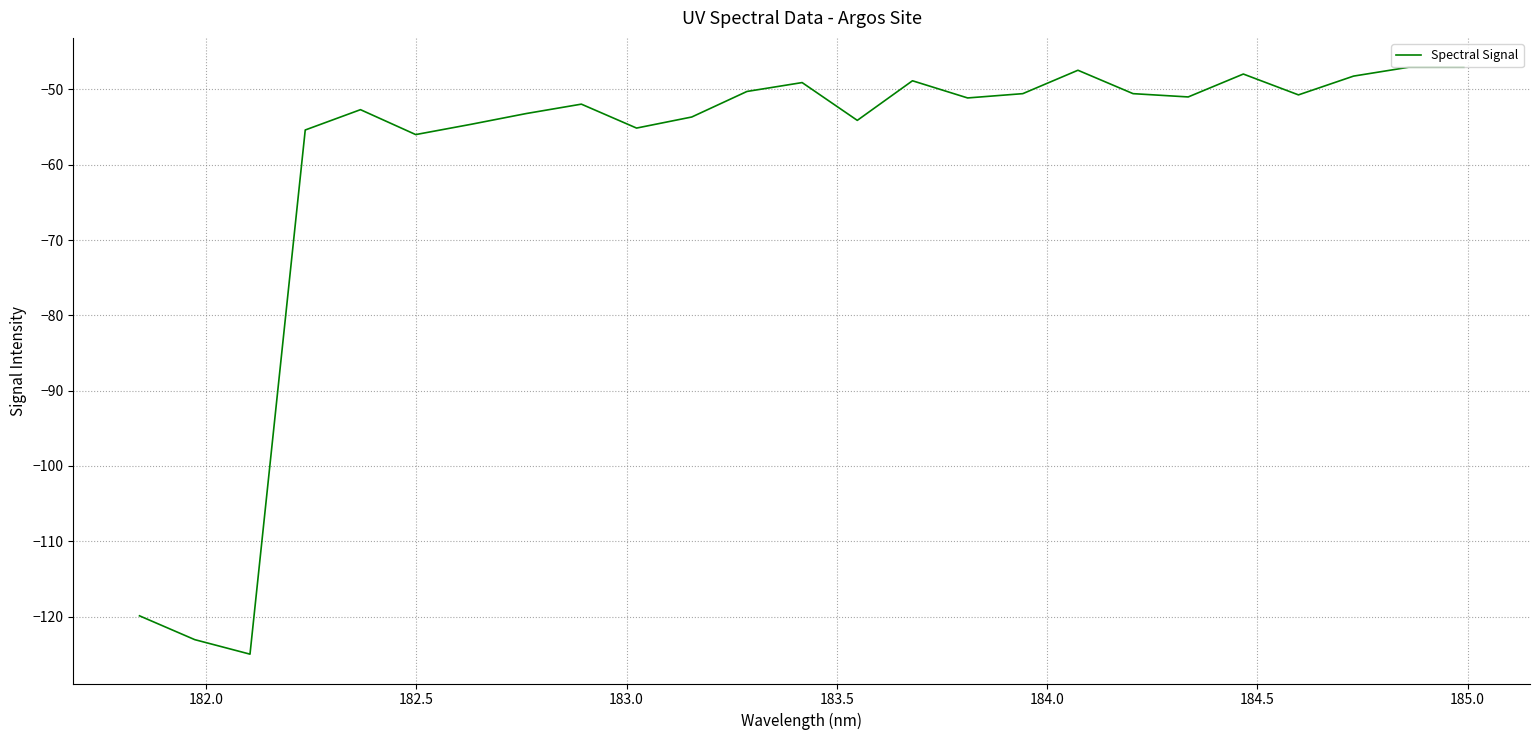

What is the maximum value shown in the chart?

-47.1